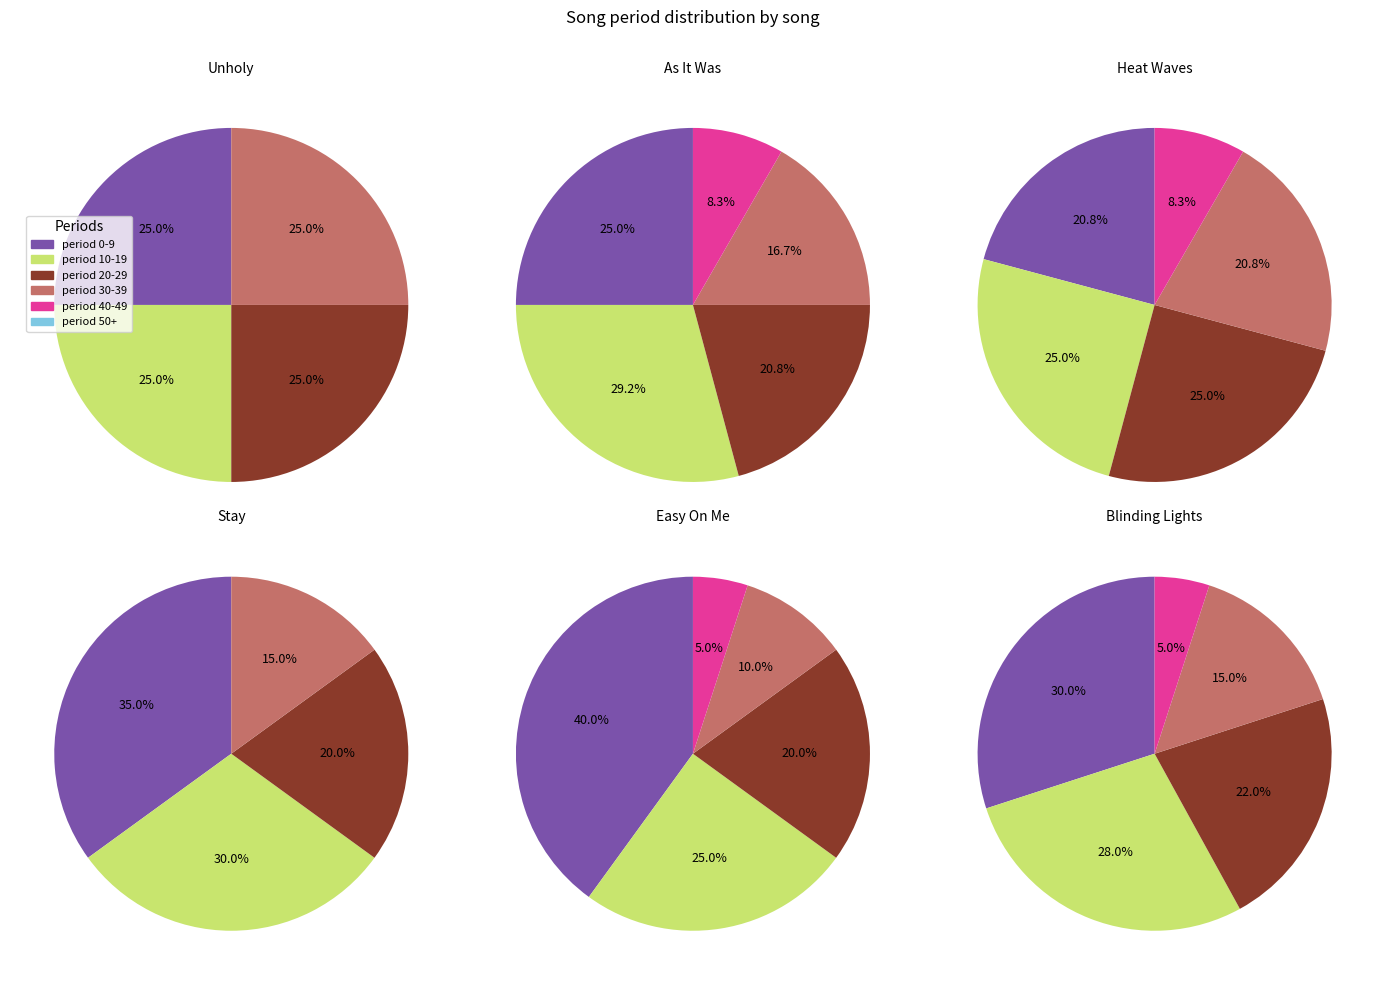

How many segments does this pie chart have?

6